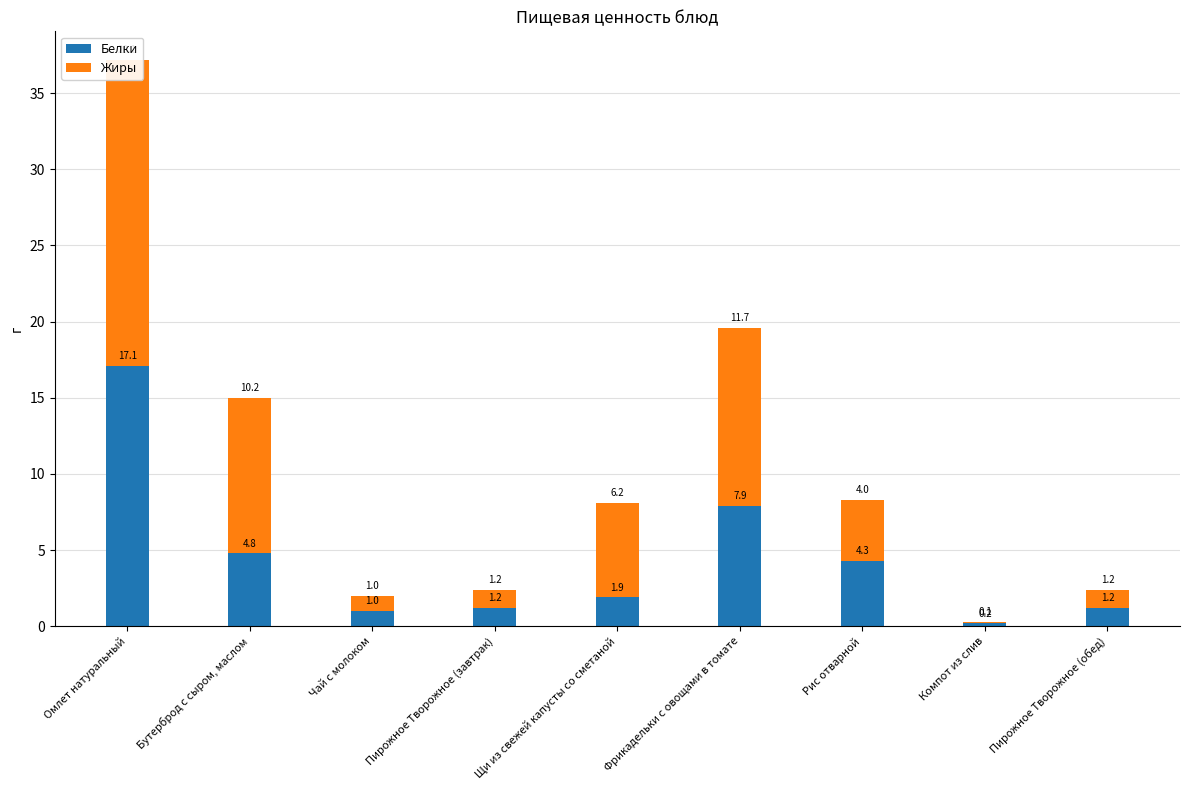

Rank the series by their average value, from highest to lowest.

Жиры, Белки